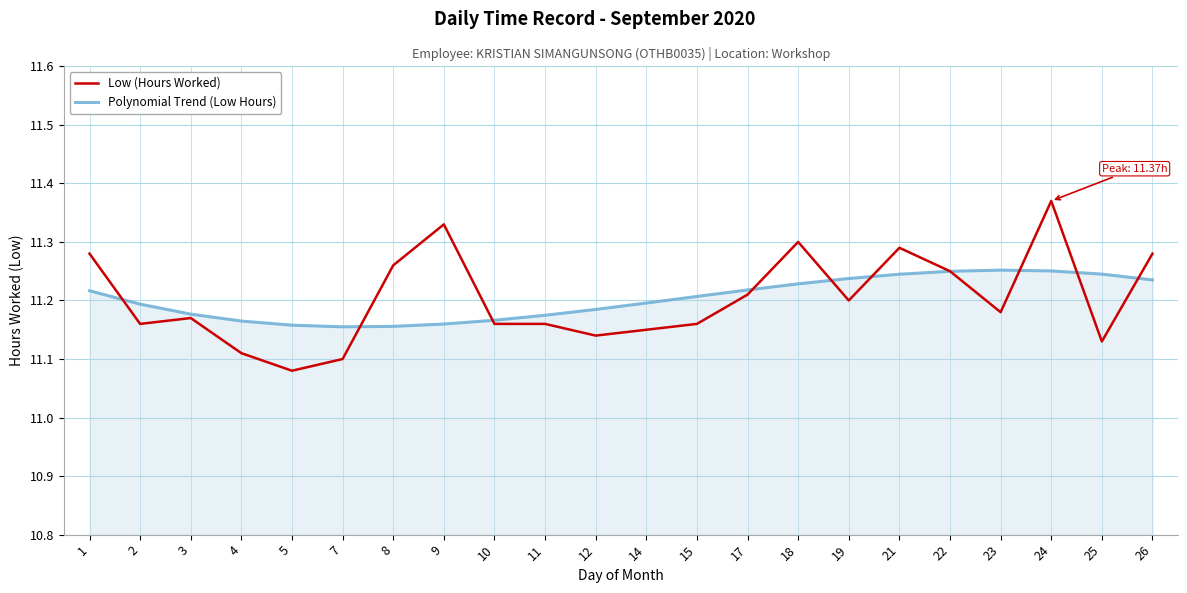

Where is the first local maximum for Low (Hours Worked)?

3